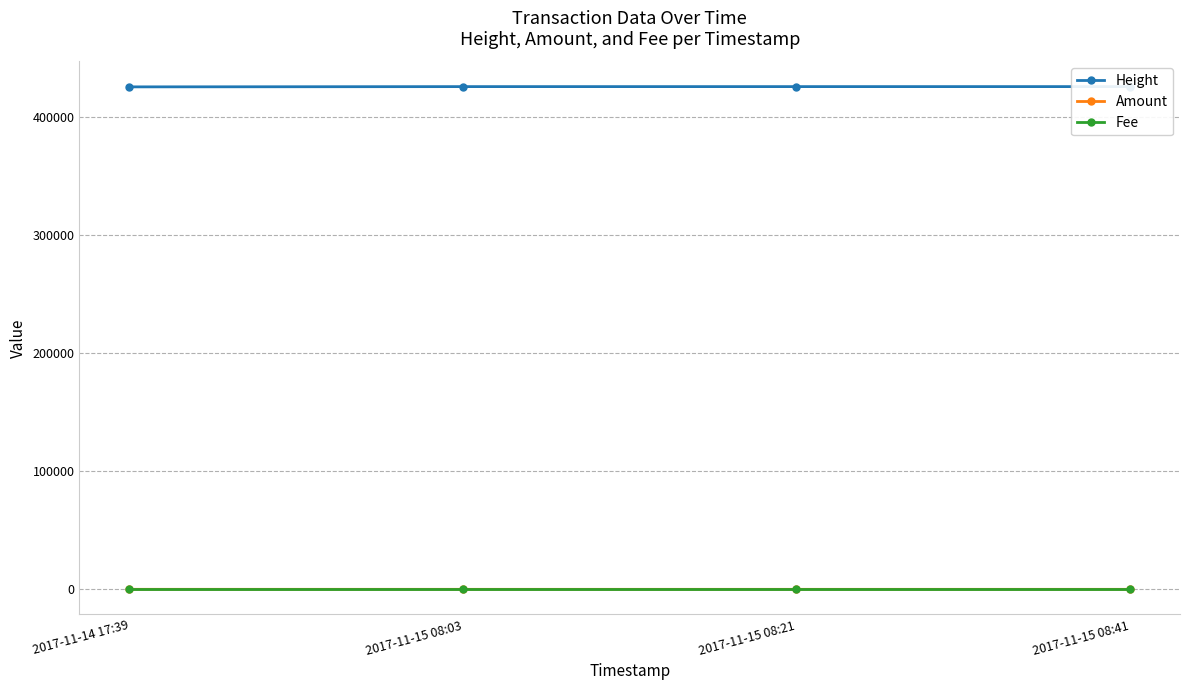

What is the average value of the Height series?

425761.8